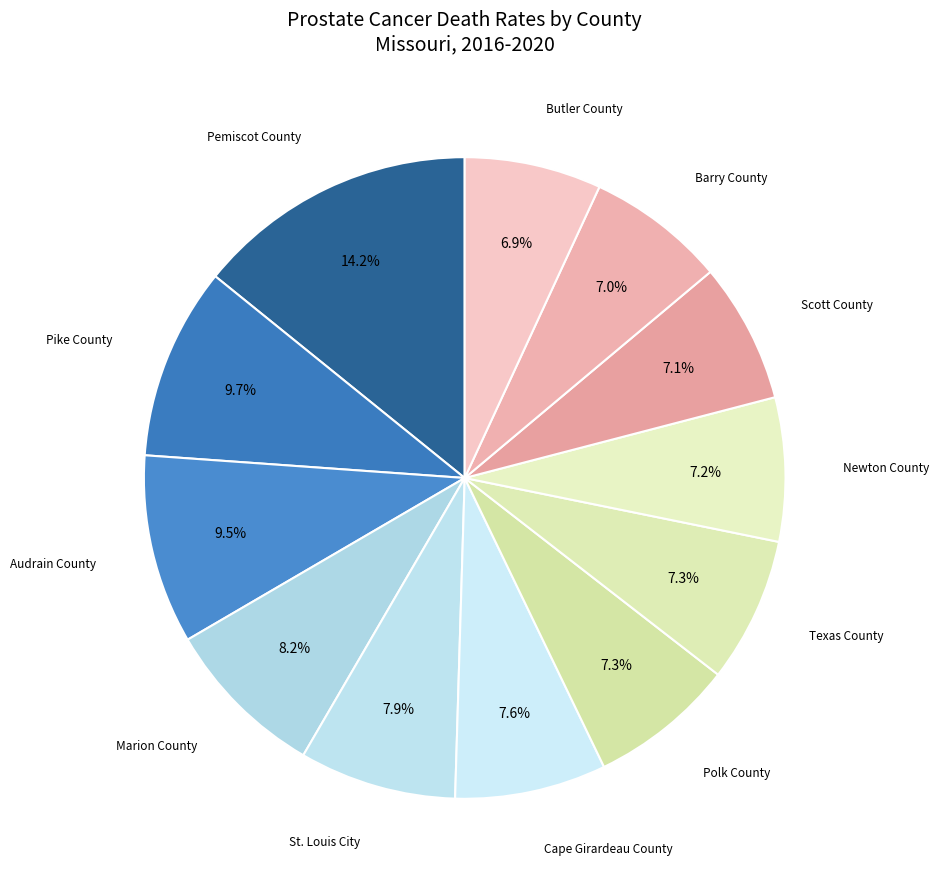

What is the smallest slice in the pie chart?

Butler County